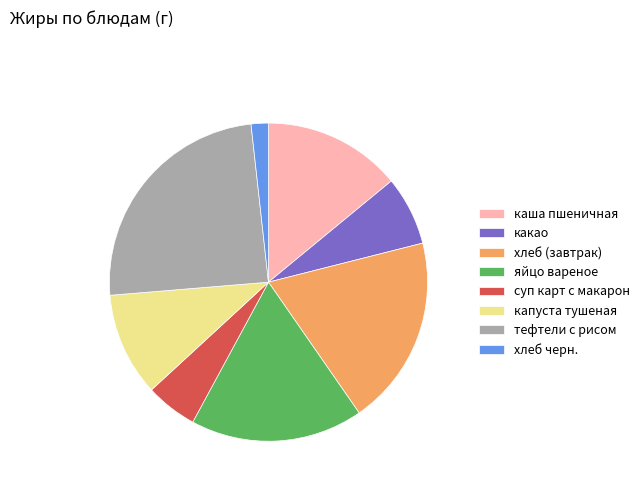

Do хлеб черн. and яйцо вареное together represent more than half of the pie?

No